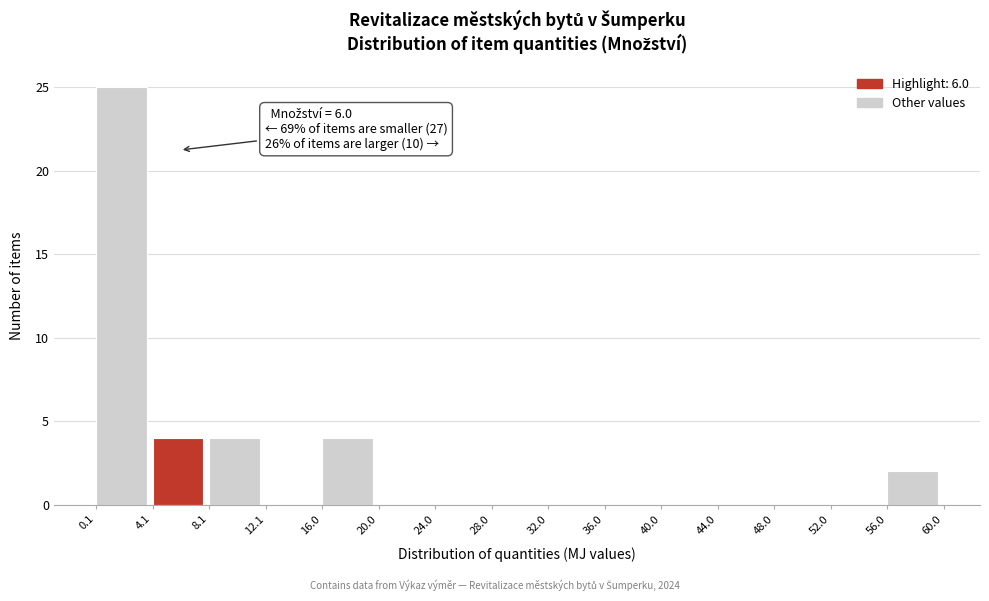

Which range on the x-axis has the tallest bar?

0.1 to 4.1